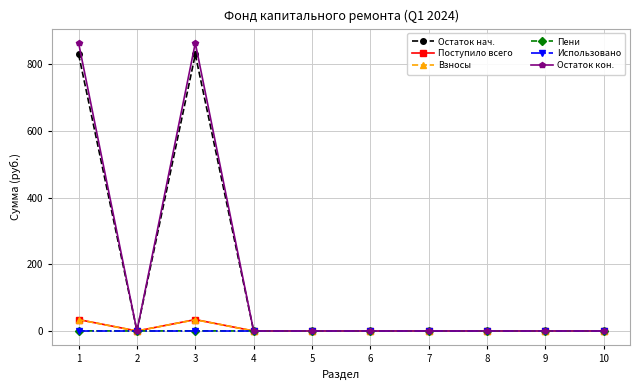

True or false: Поступило всего has more than 0 interior local peaks.

True